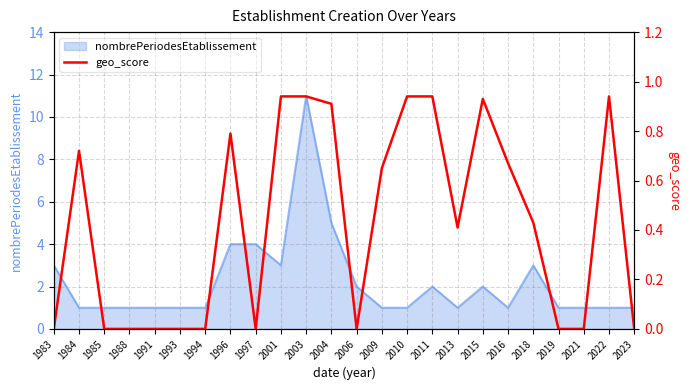

How many interior local valleys (lower than both neighbors) does the data have?

3